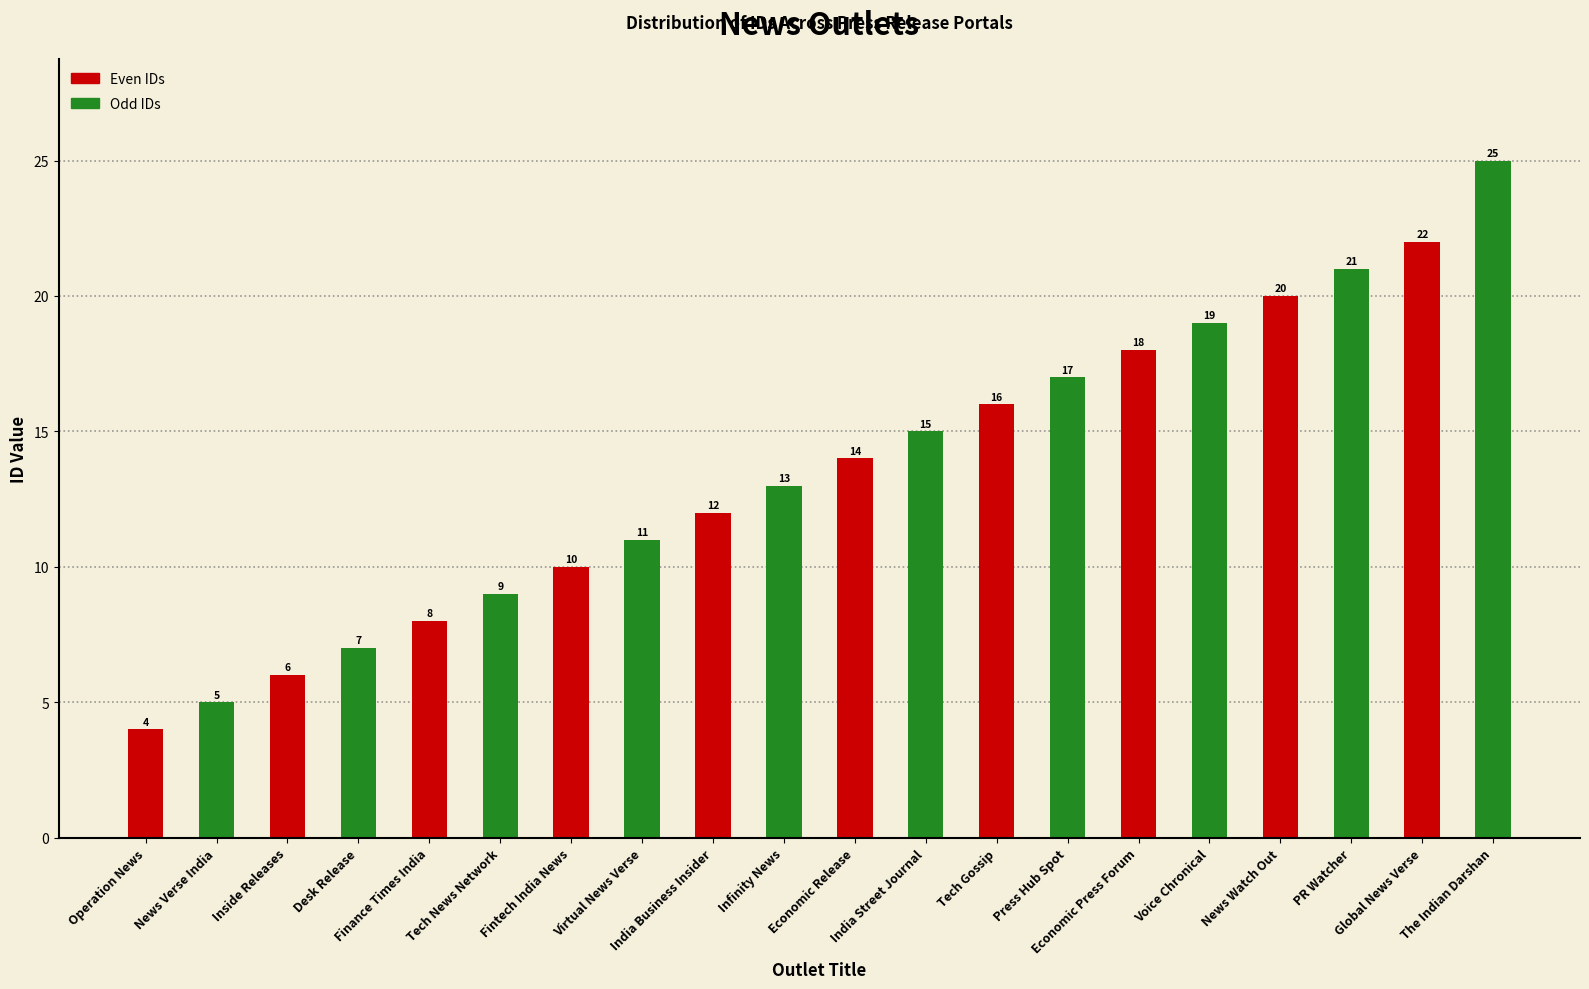

How many bars are there in each group?

2